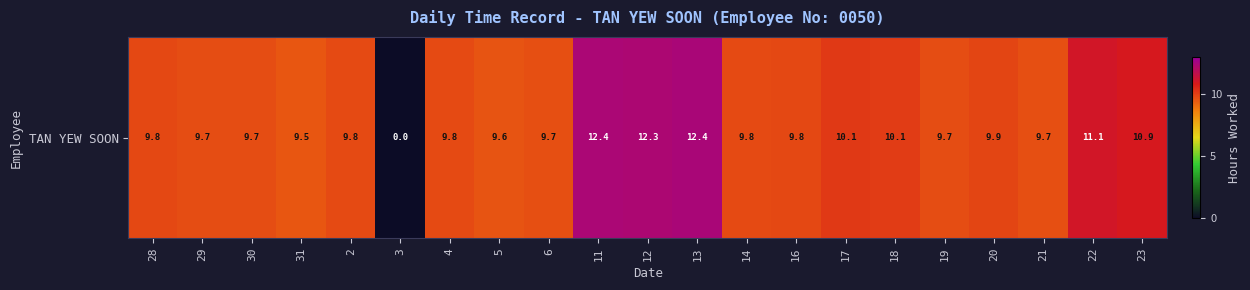

Reading left to right, what are all the values shown in this chart?

9.8	9.7	9.7	9.5	9.8	0.0	9.8	9.6	9.7	12.4	12.3	12.4	9.8	9.8	10.1	10.1	9.7	9.9	9.7	11.1	10.9